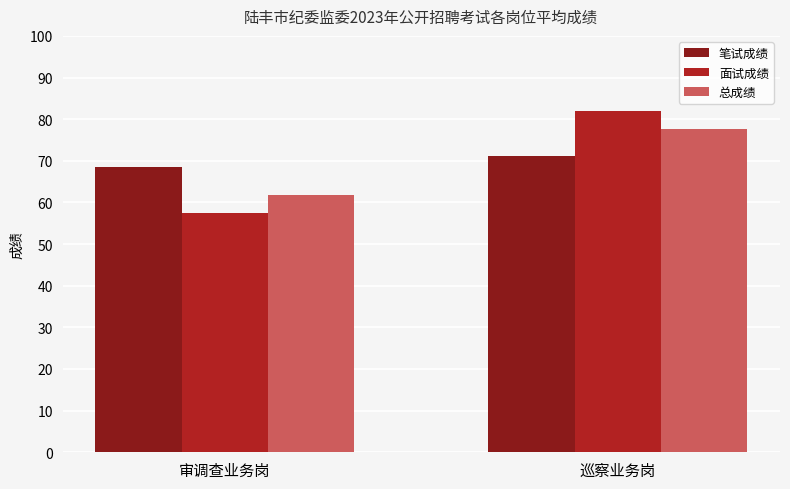

At which category is the sum across all series the highest?

巡察业务岗